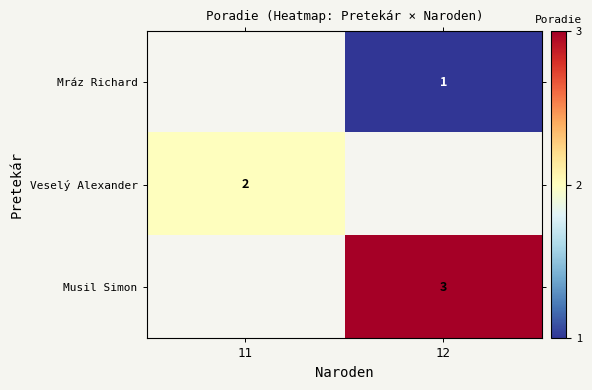

How many data points does each series have?

2